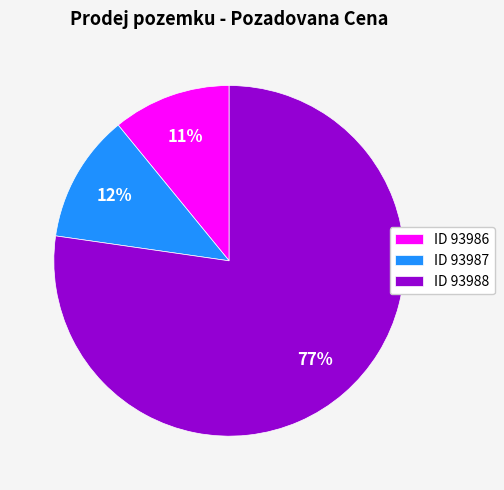

To the nearest percent, what is the average slice percentage?

33%